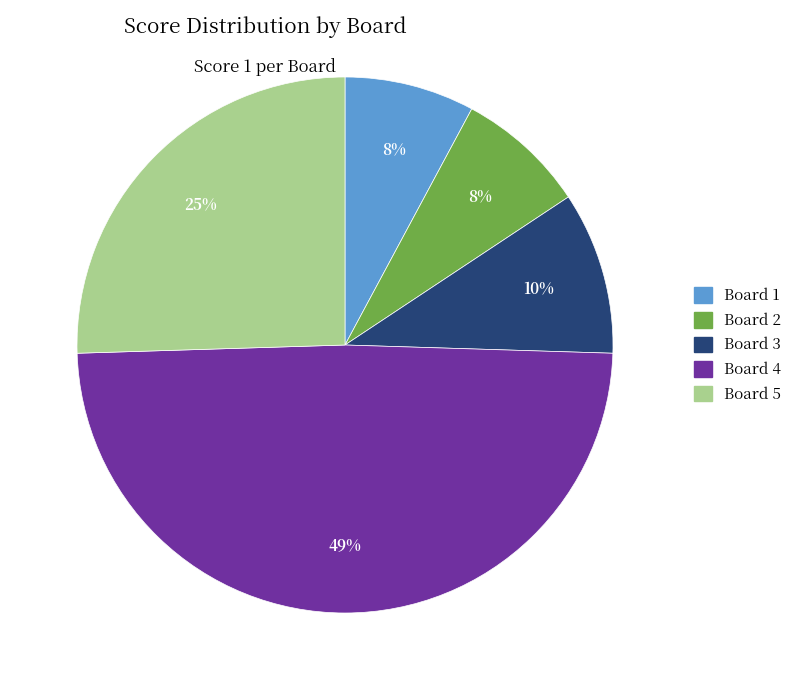

To the nearest percent, what is the average slice percentage?

20%